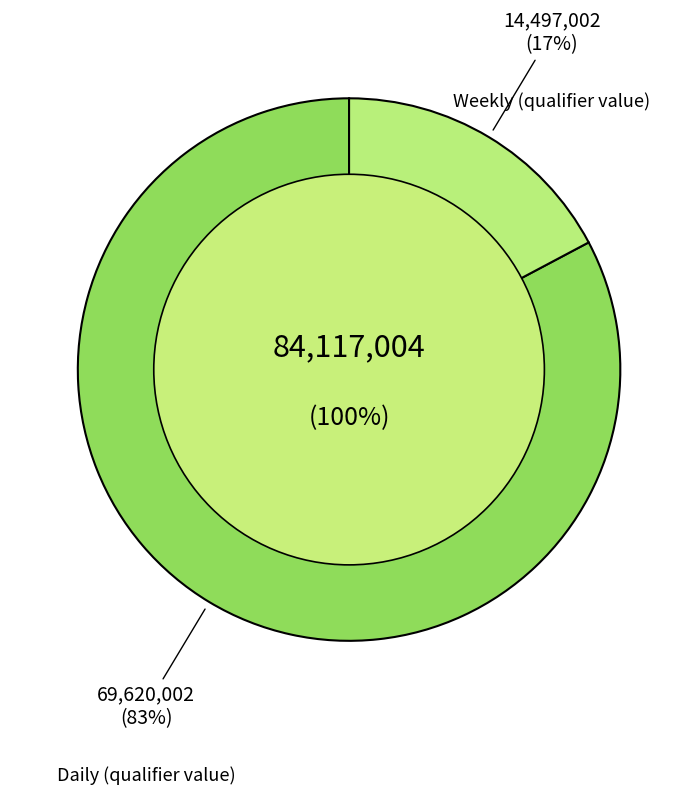

Which category has the biggest portion of the pie?

Daily (qualifier value)